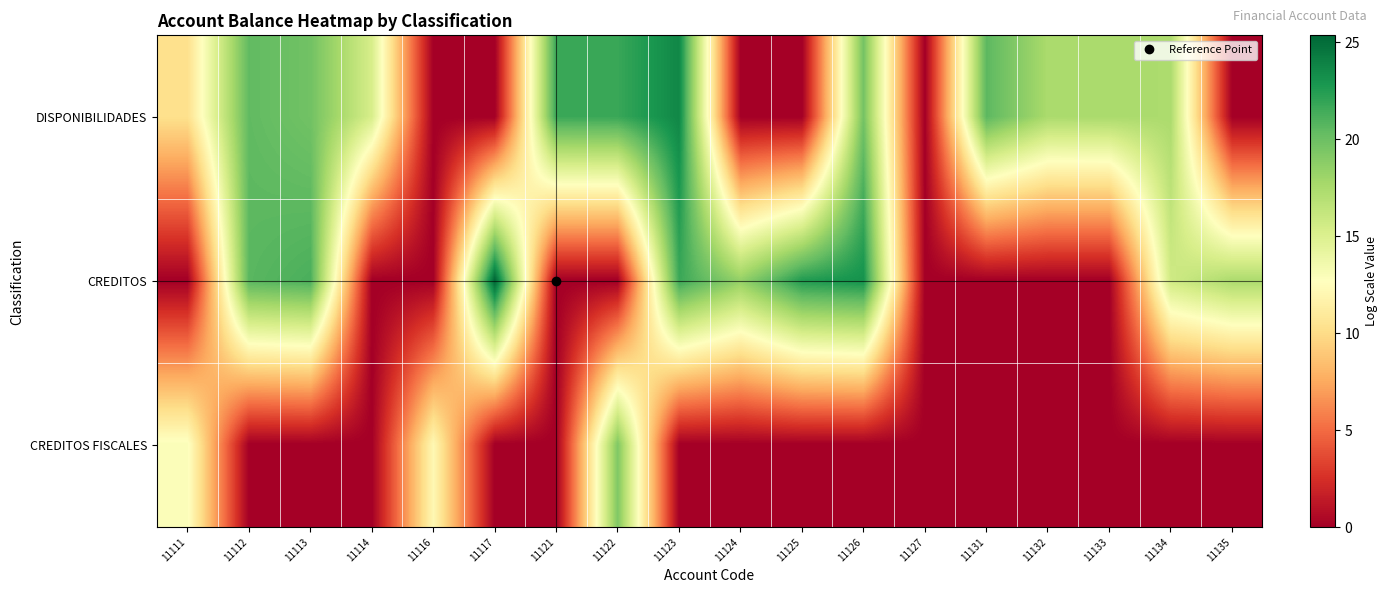

At which category does the chart reach its minimum across all series?

11116